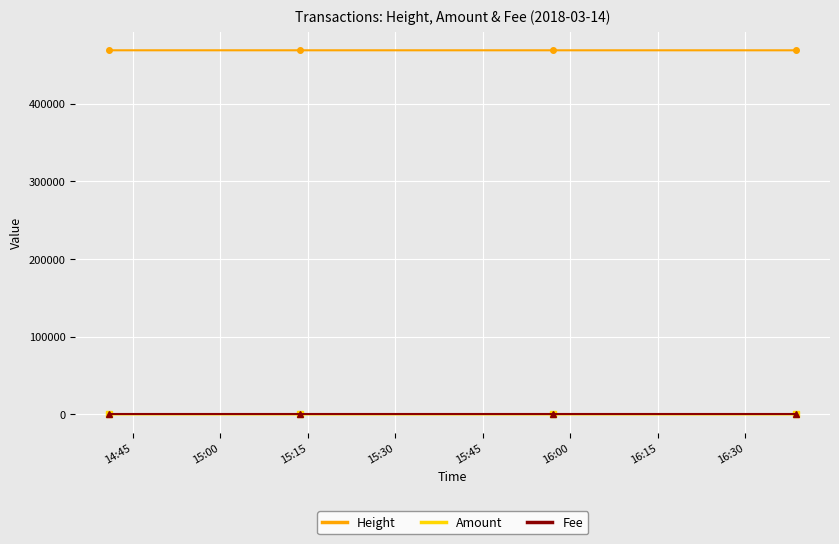

At how many categories does at least one series exceed 141033?

4